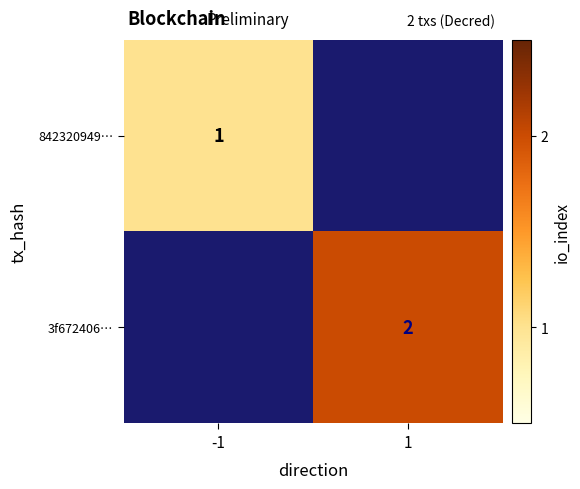

The 3f672406… series shows 2 at 1. True or false?

True